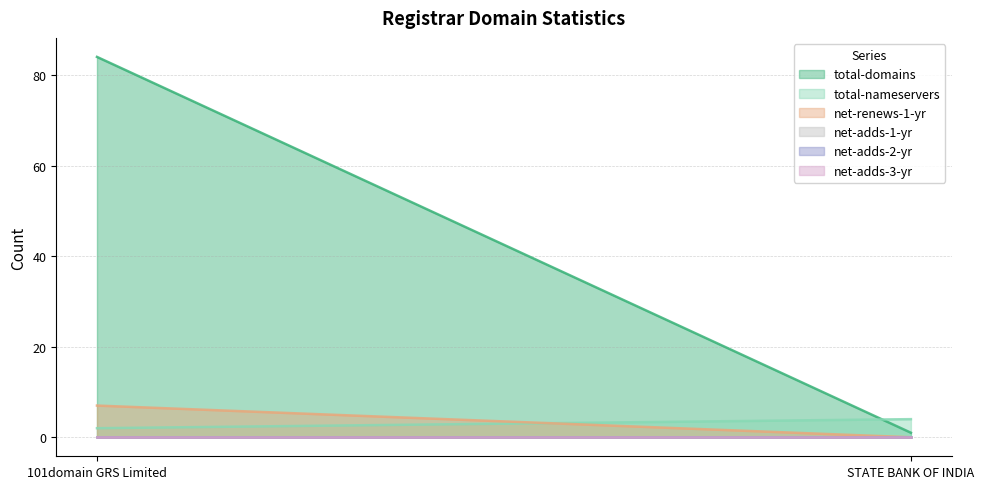

What is the label of the 1st point from the right?

STATE BANK OF INDIA